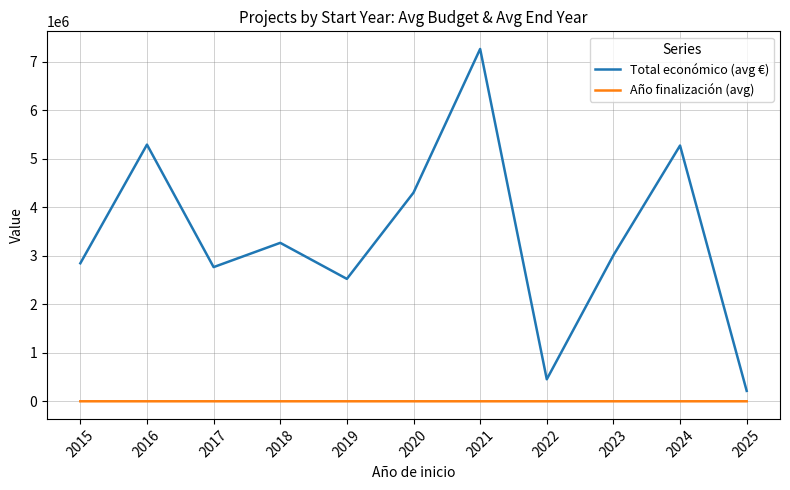

Rank the series by their maximum value, from lowest to highest.

Año finalización (avg), Total económico (avg €)